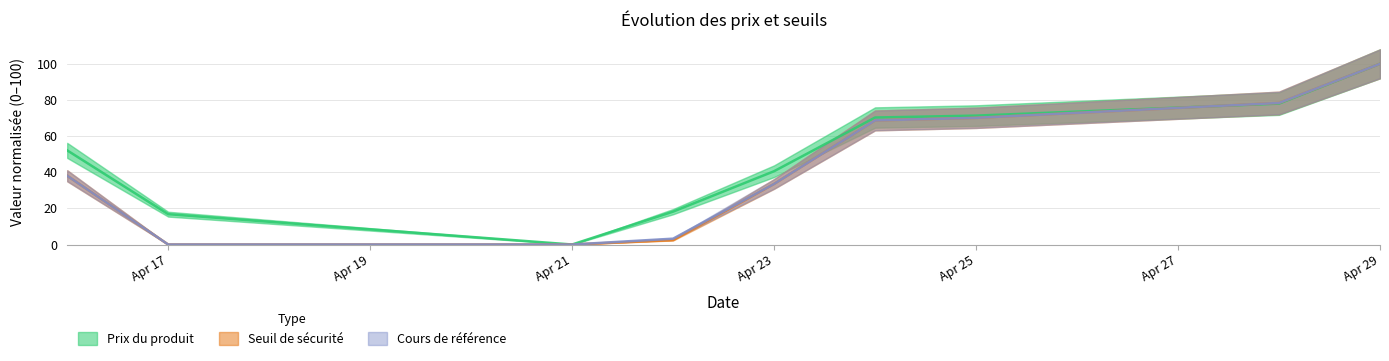

Where does the Seuil de sécurité series first go above 38?

2025-04-16